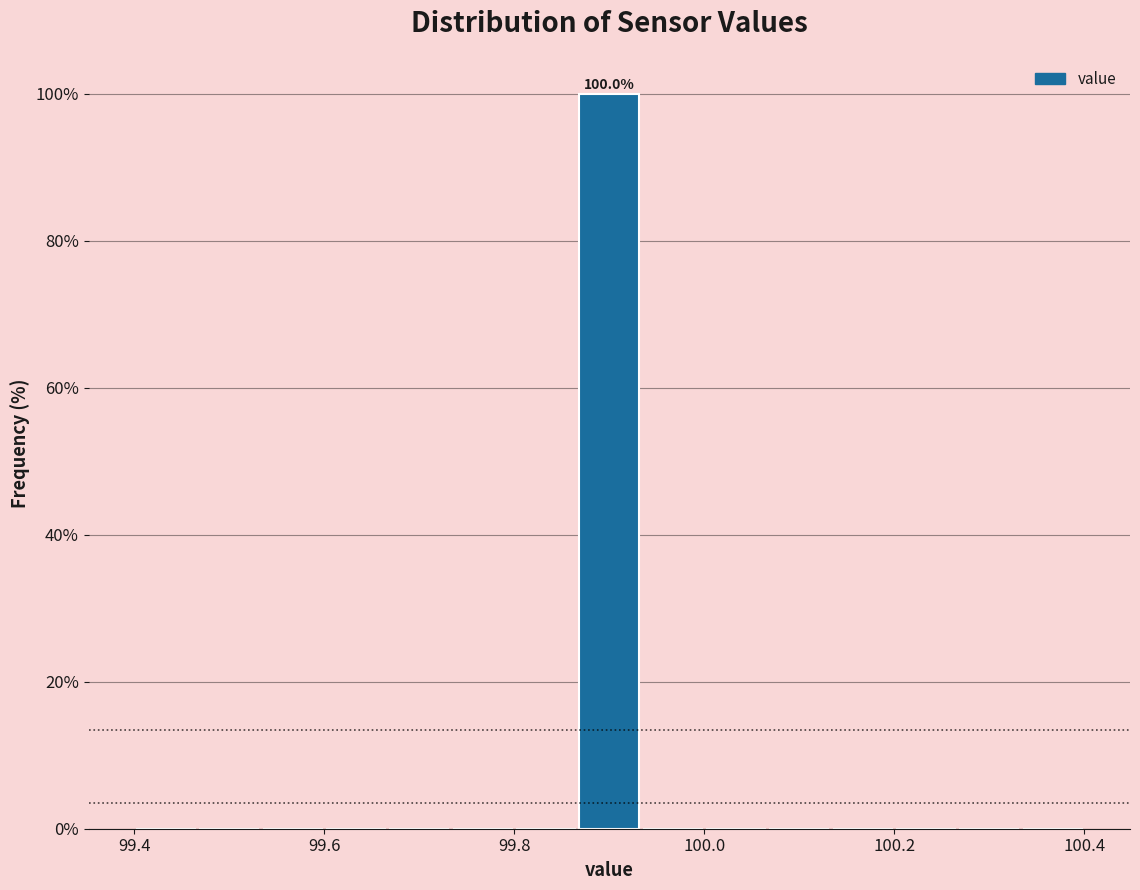

Around what value on the x-axis is the tallest bar? Give the approximate position of its centre, as read against the axis.

99.90